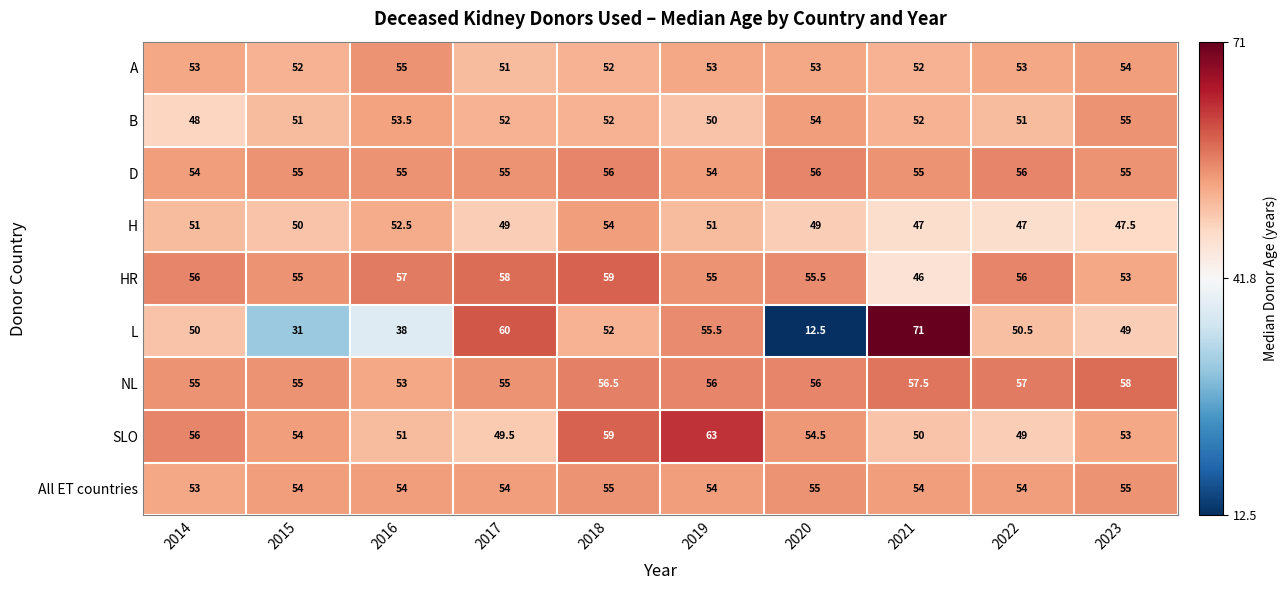

What is the maximum value shown in the chart?

71.0